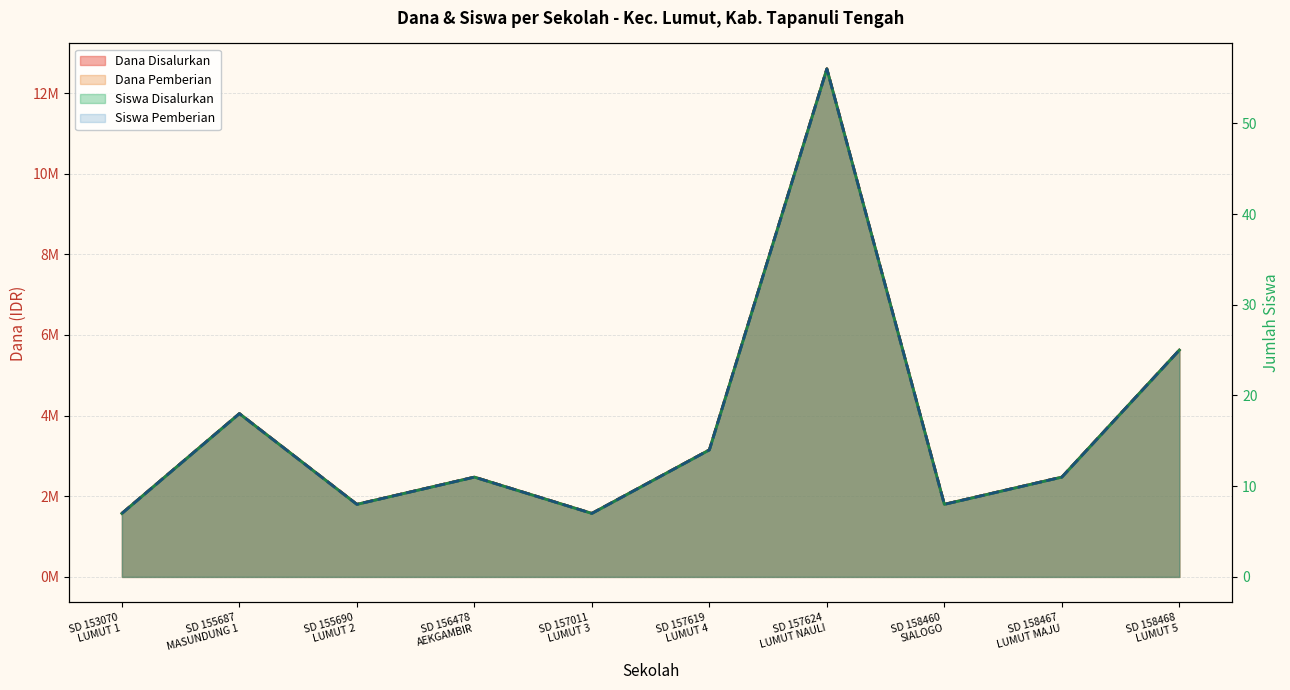

In Dana Disalurkan, how many points are lower than both neighbors (excluding endpoints)?

3